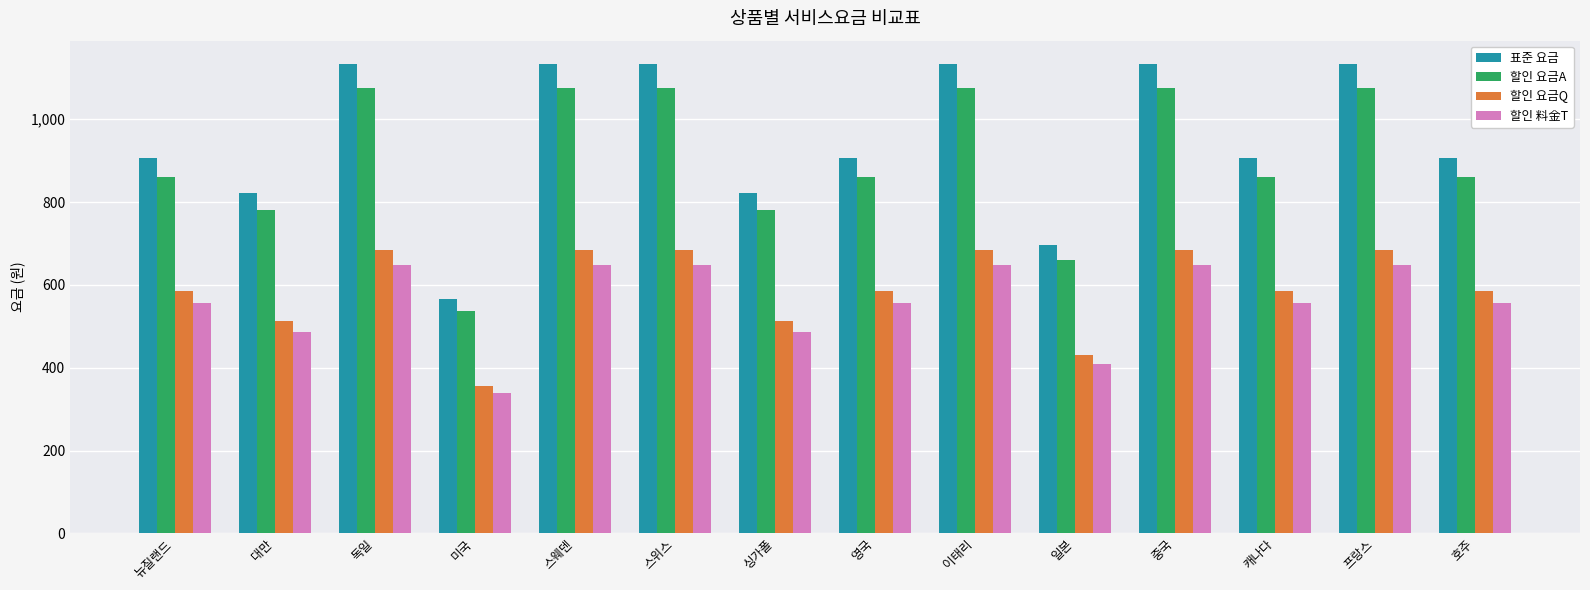

What is the value of the 할인 요금A bar at the 7th from the left?

781